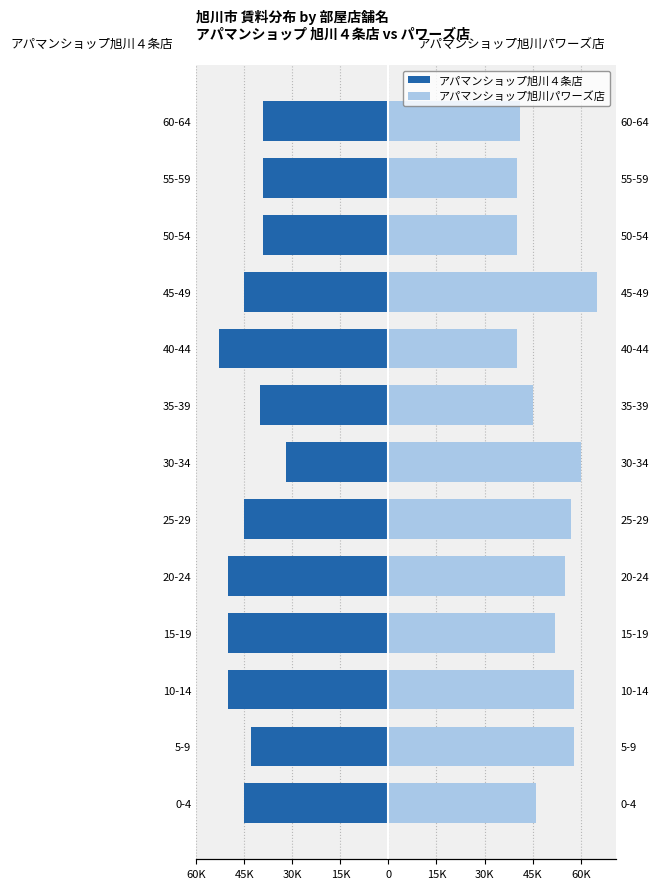

Does the chart contain any negative values?

Yes